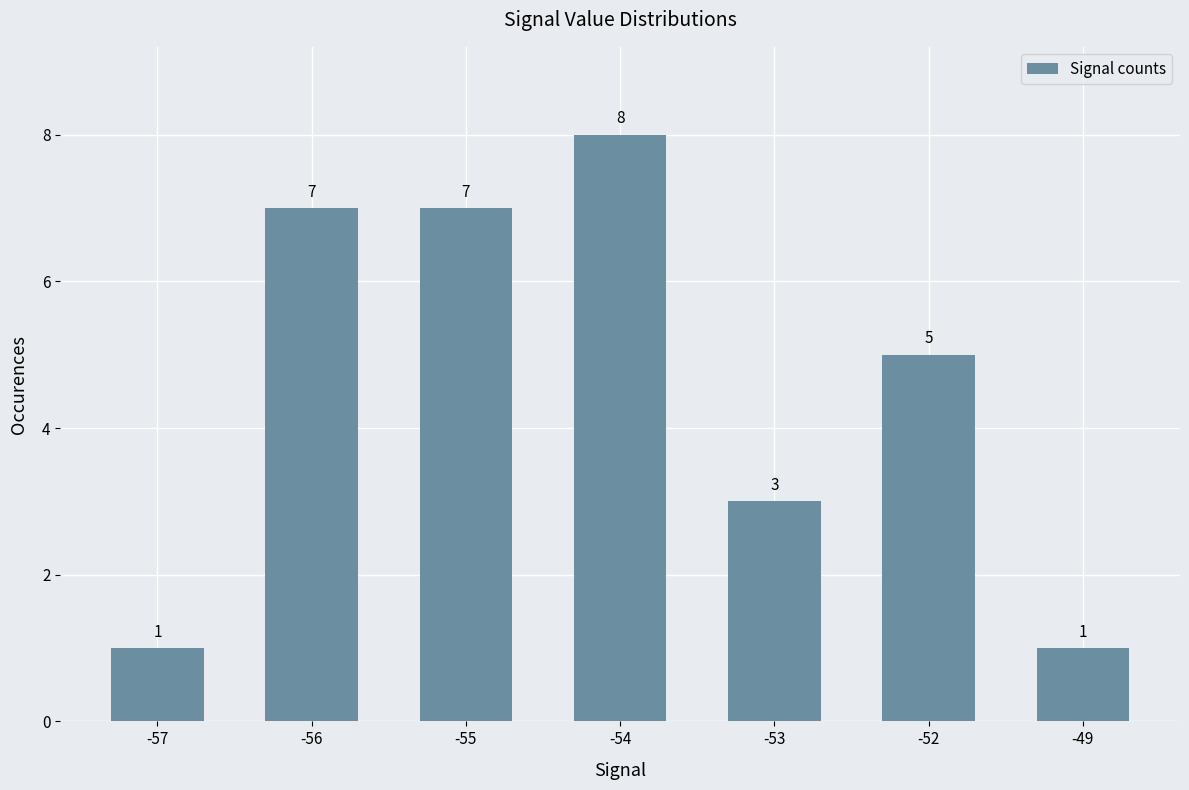

How many bars are there in total?

7